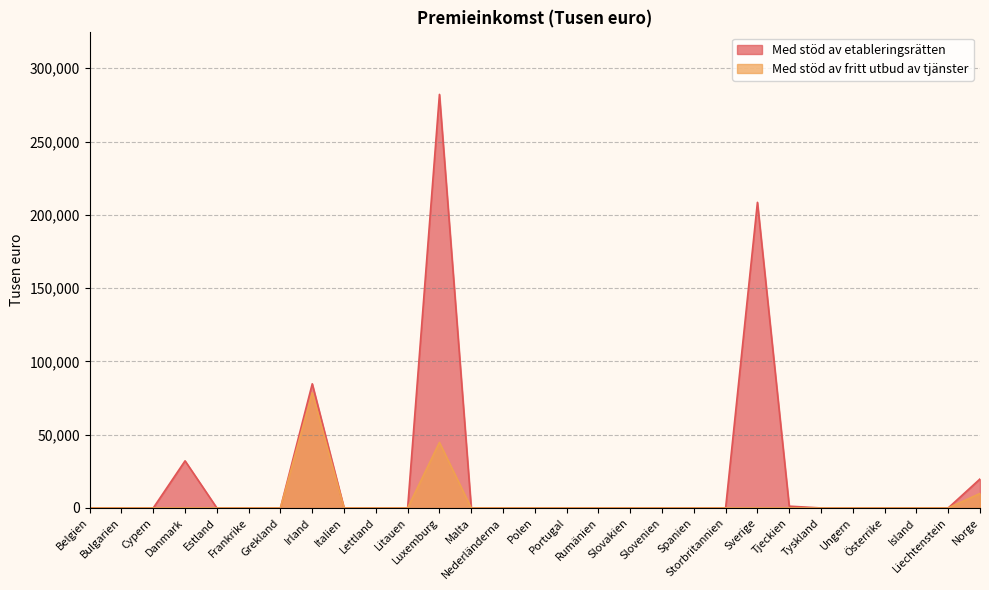

Which category has the lowest value across all series?

Belgien